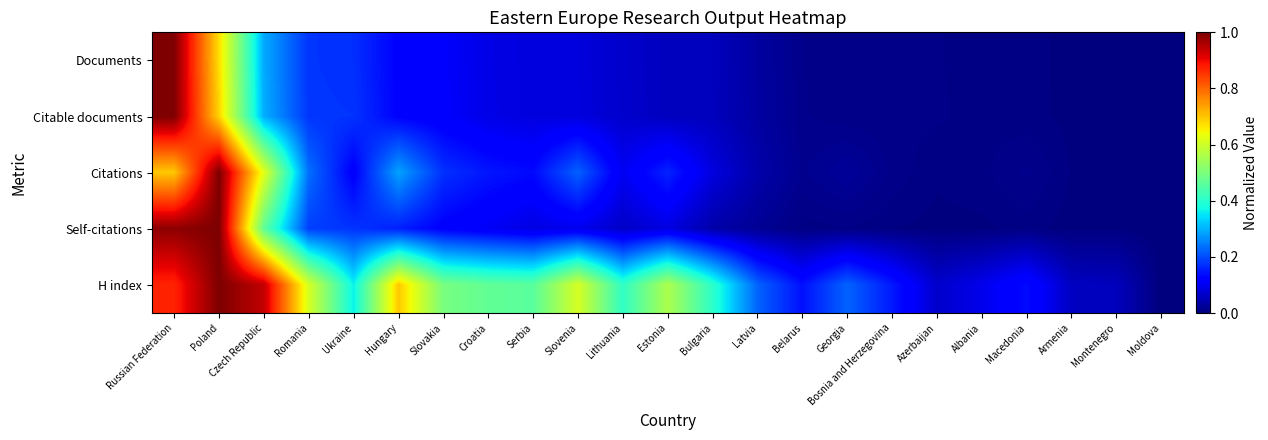

What is the total value across all series at Poland?

4.4